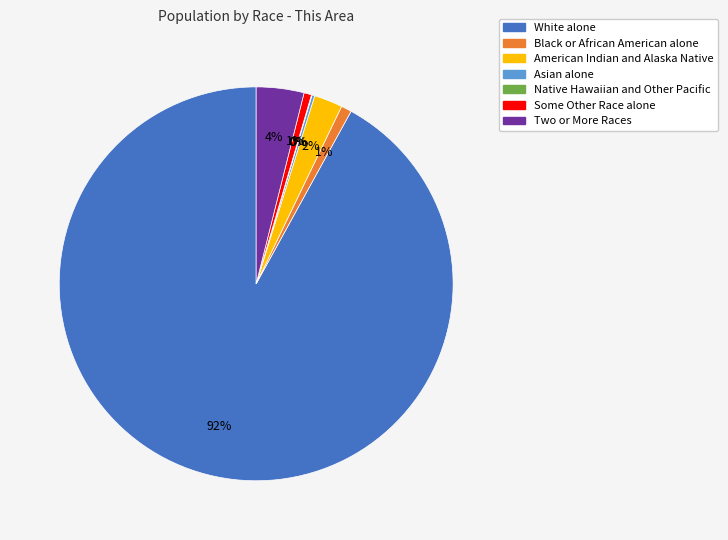

What percentage is the Some Other Race alone slice, to the nearest percent?

1%